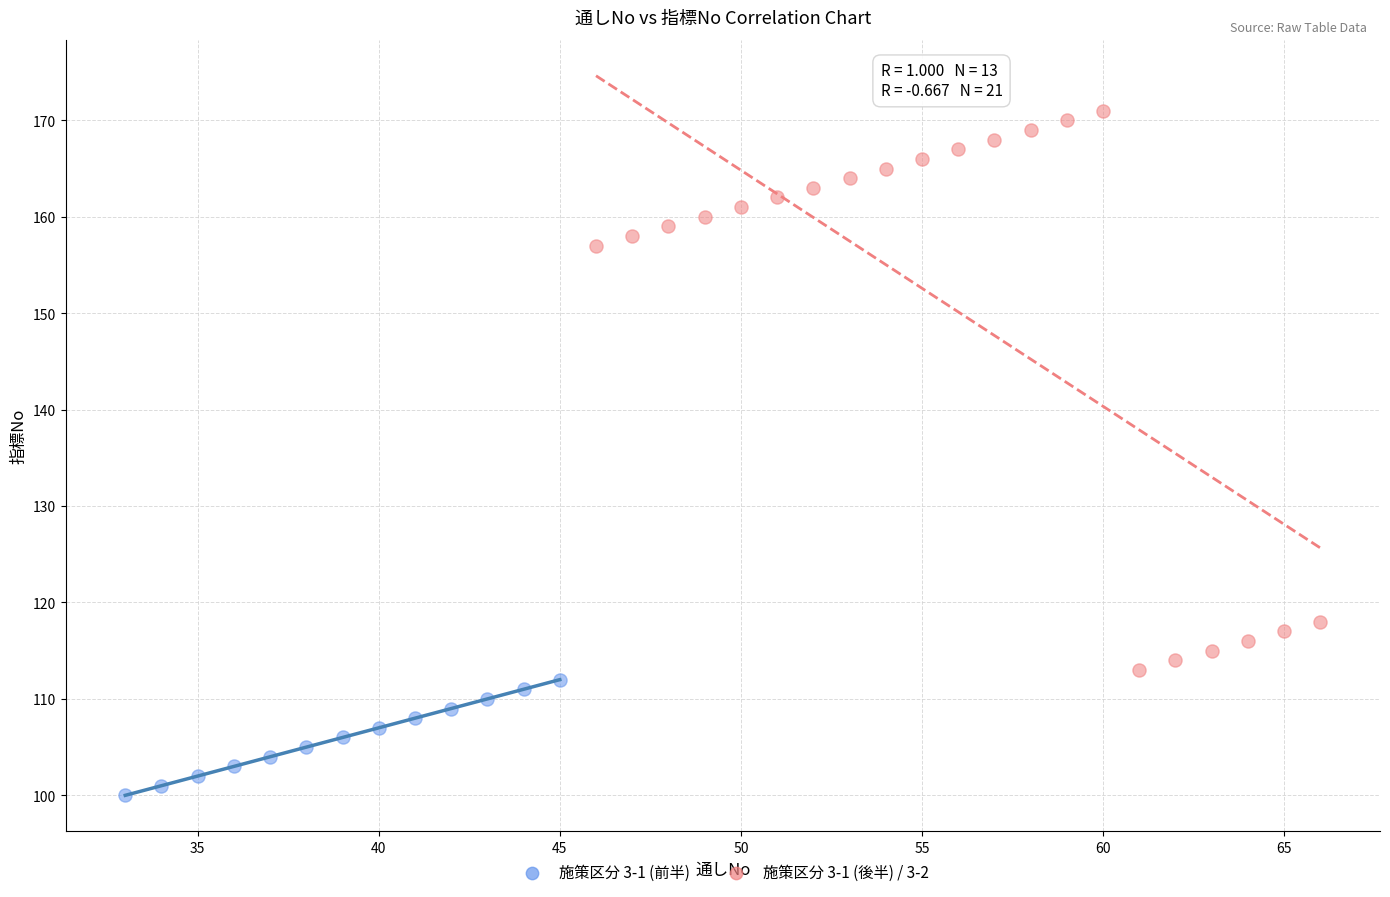

Which series has the widest spread of Y values?

施策区分 3-1 (後半) / 3-2